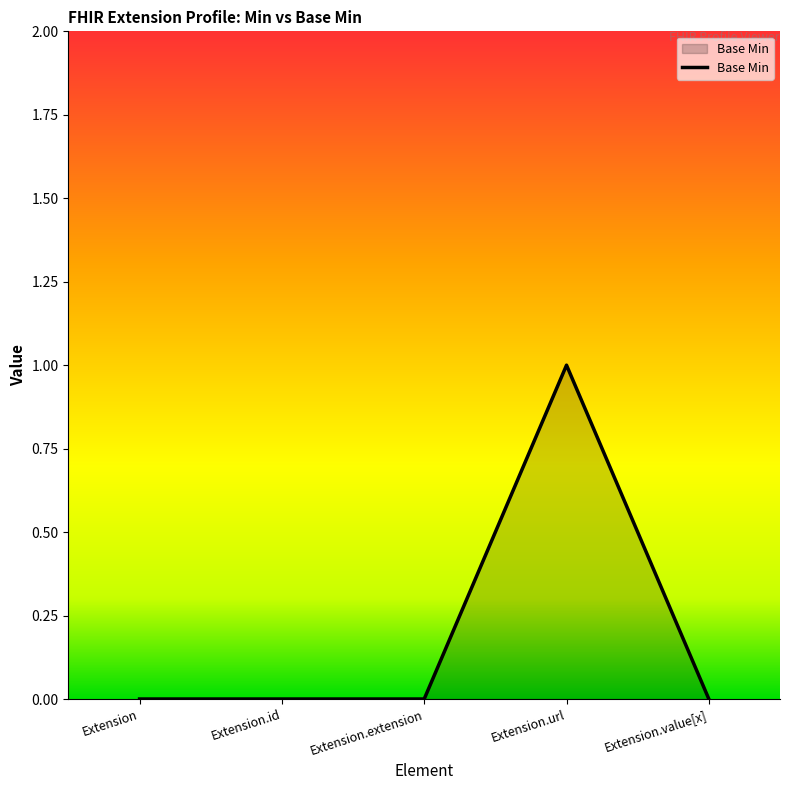

The chart shows a value of 0 at Extension.id. True or false?

True